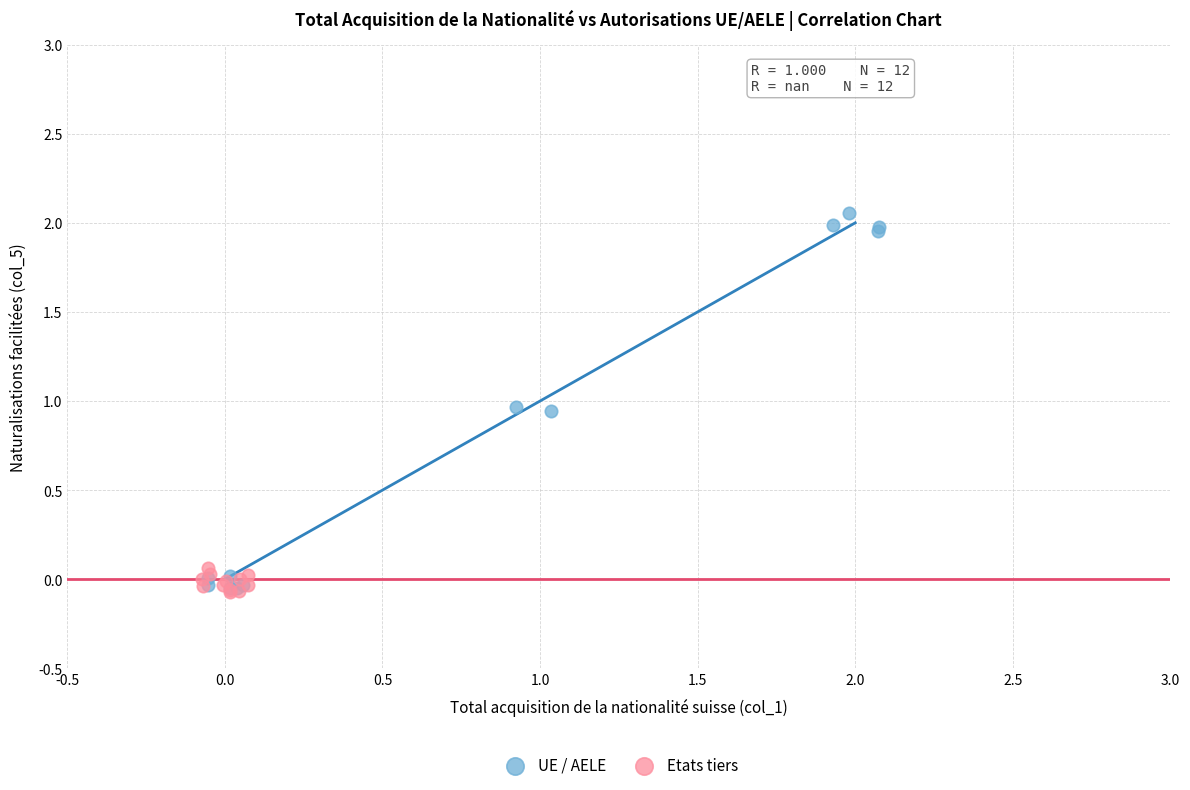

Which series has the largest Y range (max minus min)?

UE / AELE